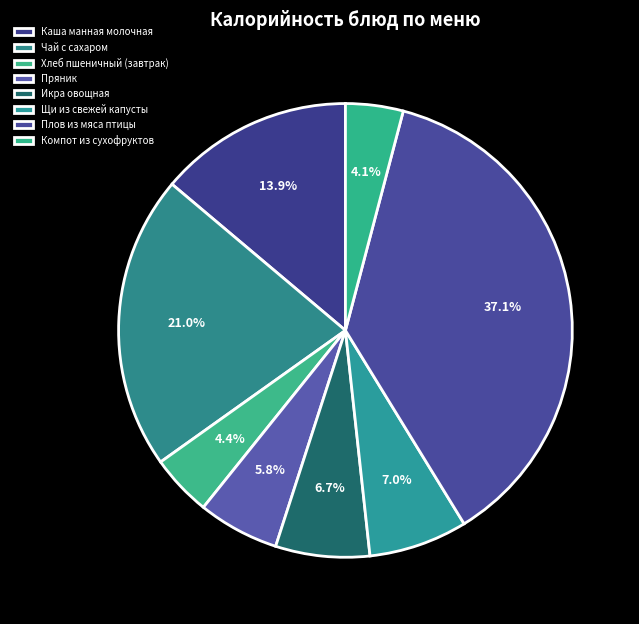

Which slice is the largest?

Плов из мяса птицы